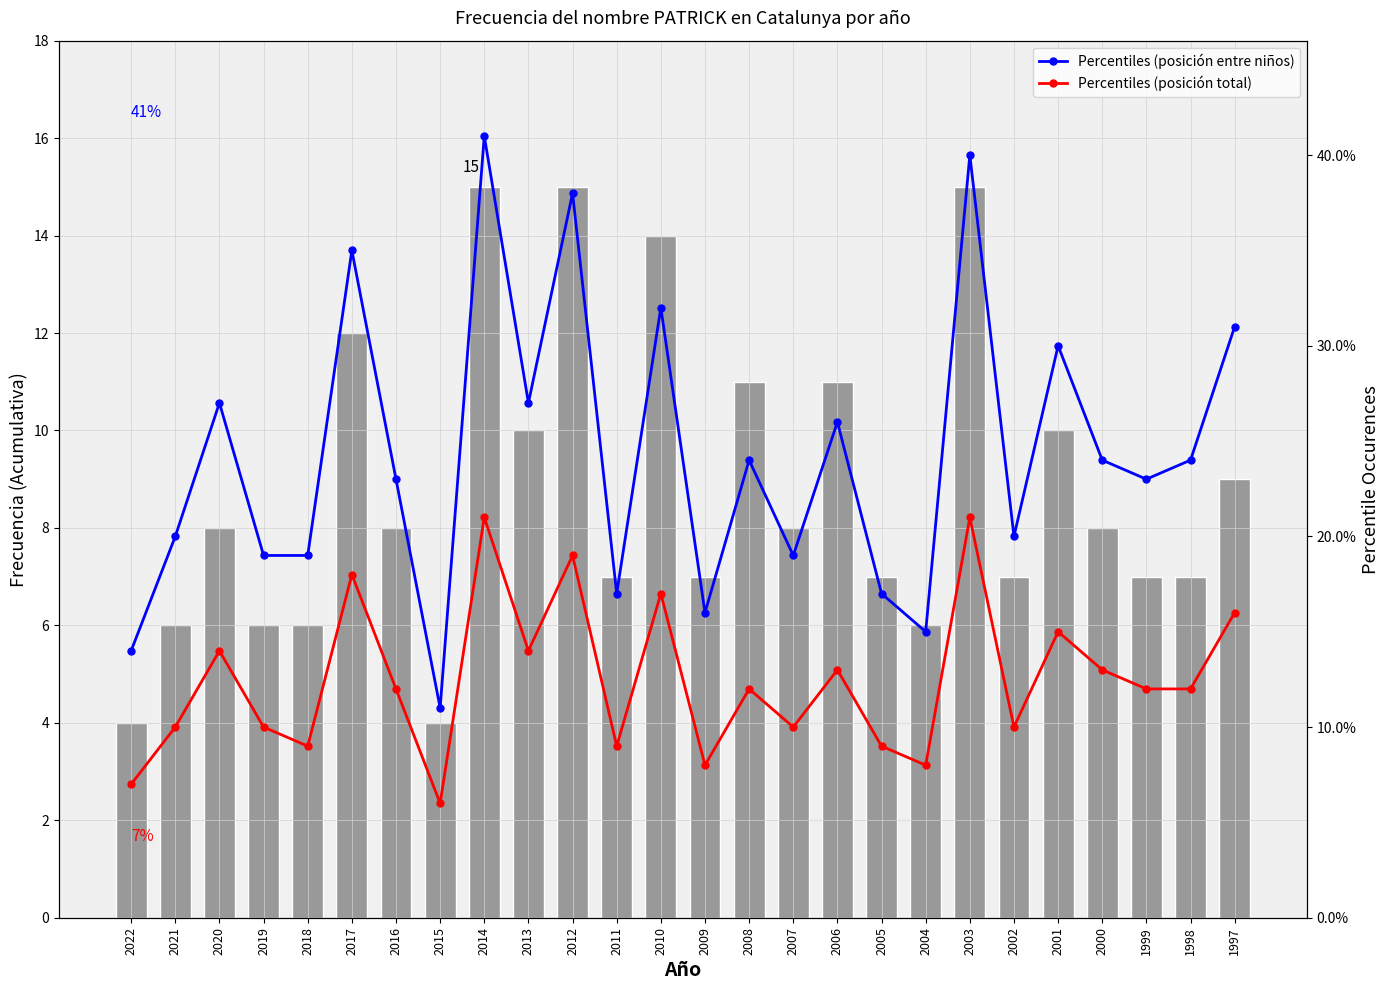

Rank the categories by Frecuencia value from highest to lowest.

2014, 2012, 2003, 2010, 2017, 2008, 2006, 2013, 2001, 1997, 2020, 2016, 2007, 2000, 2011, 2009, 2005, 2002, 1999, 1998, 2021, 2019, 2018, 2004, 2022, 2015